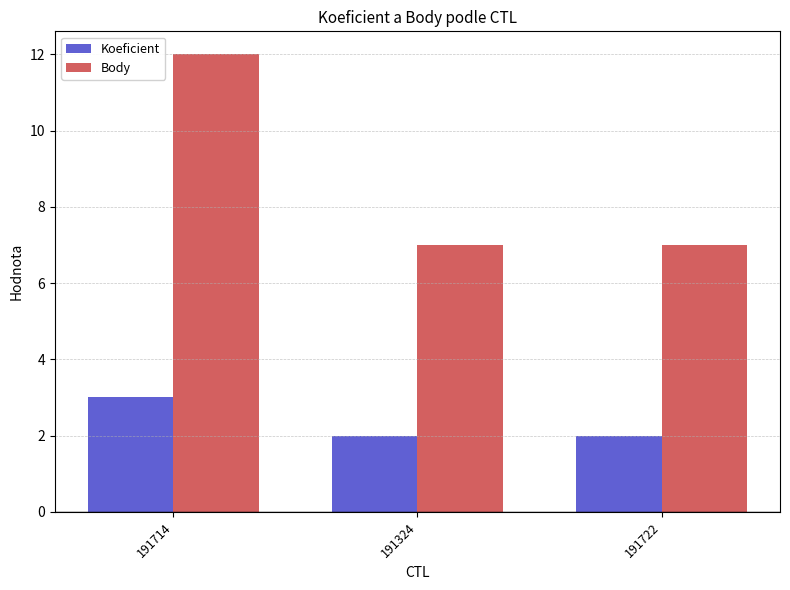

At which label does Body reach its peak?

191714